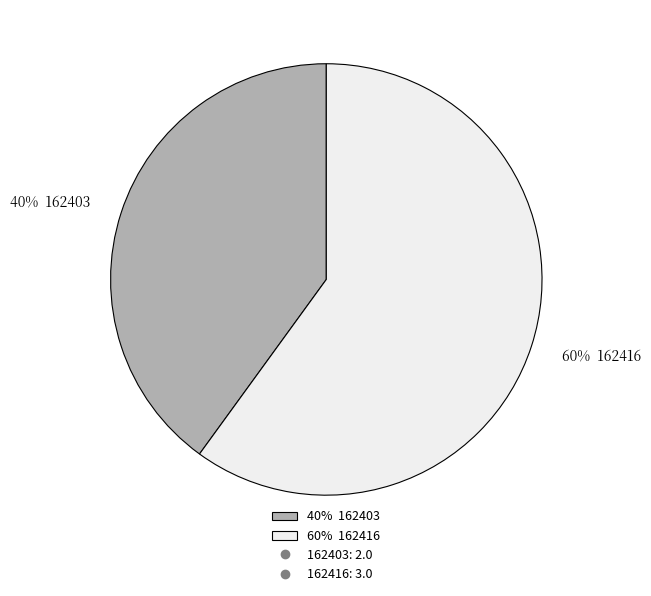

What is the largest slice in the pie chart?

60% 162416